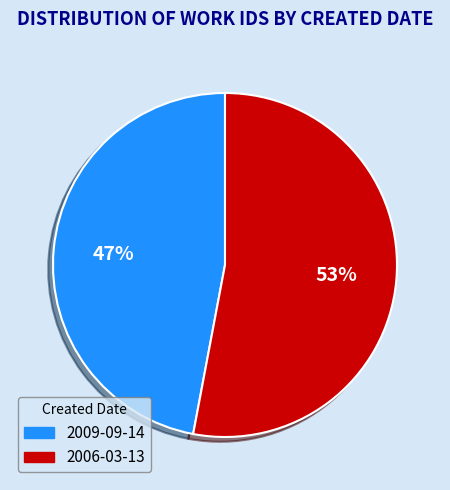

The 2006-03-13 slice represents 47% of the pie. True or false?

False